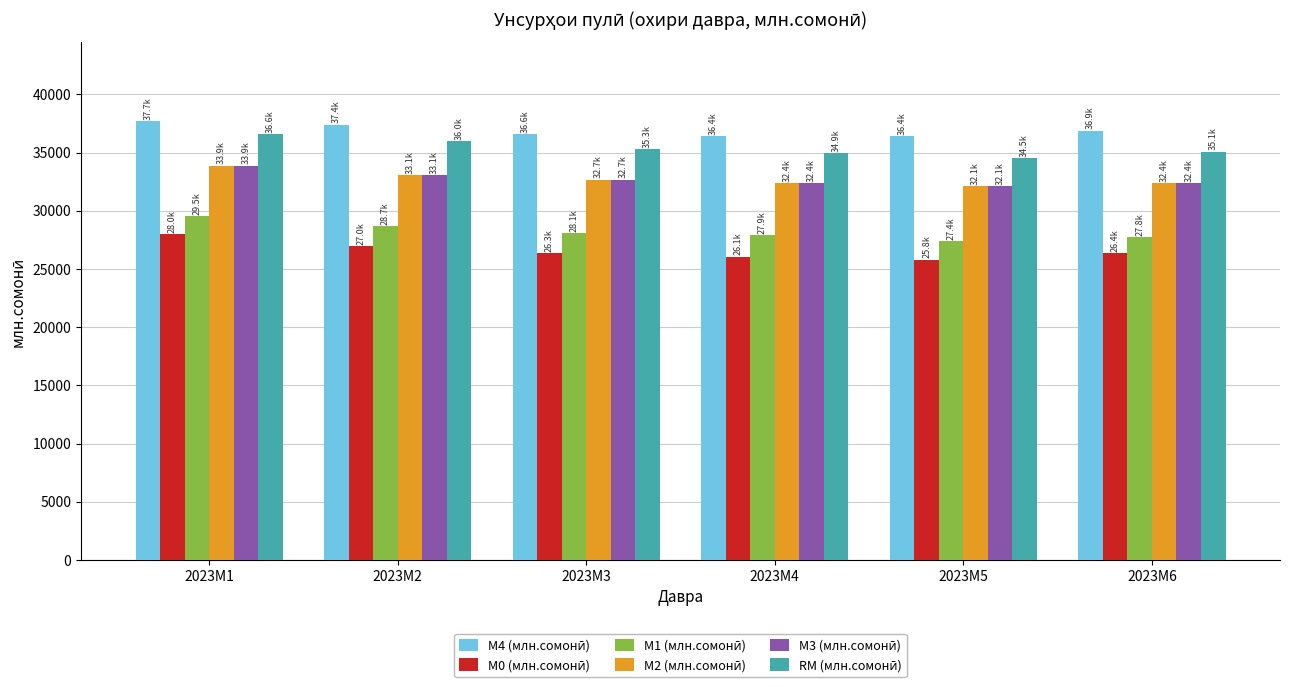

What is the total value across all series at 2023M4?

190155.9